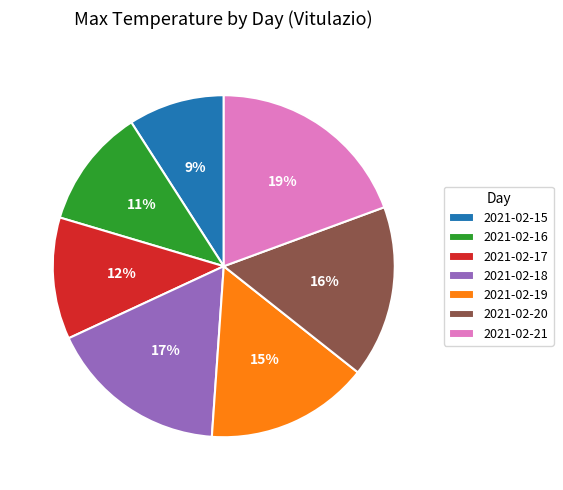

Does any single category account for the majority?

No